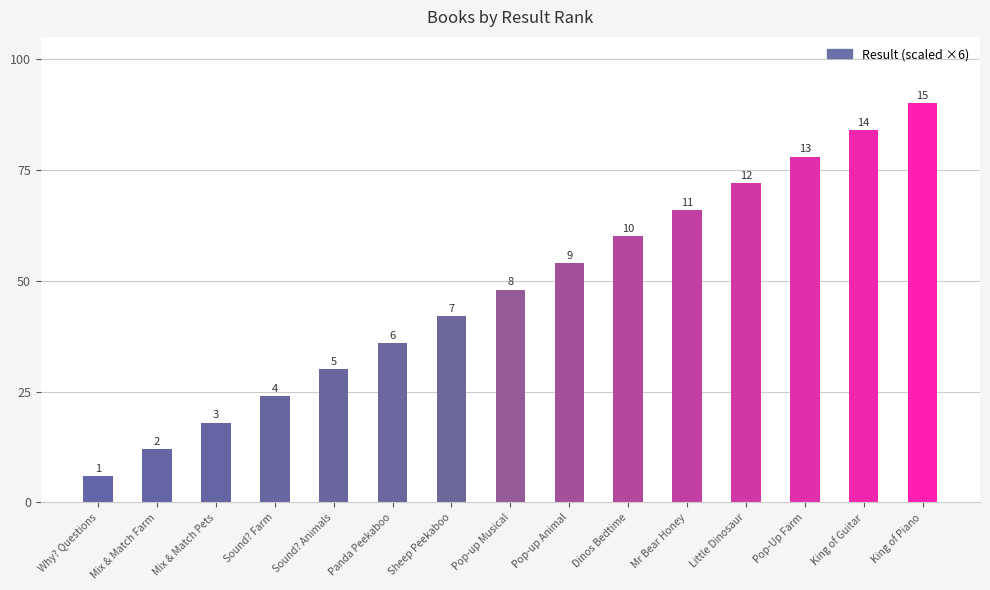

Rank the categories by value from lowest to highest.

Why? Questions, Mix & Match Farm, Mix & Match Pets, Sound? Farm, Sound? Animals, Panda Peekaboo, Sheep Peekaboo, Pop-up Musical, Pop-up Animal, Dinos Bedtime, Mr Bear Honey, Little Dinosaur, Pop-Up Farm, King of Guitar, King of Piano